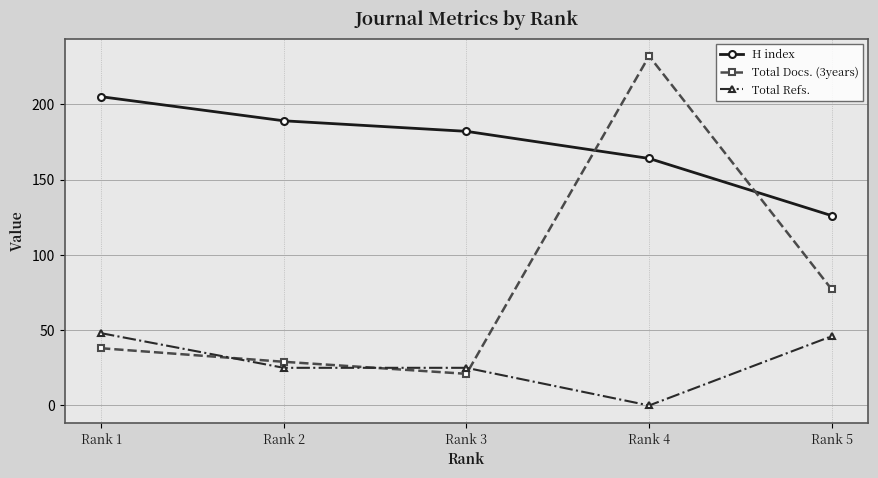

Reading right to left, transcribe all the data shown in this chart.

H index: 126	164	182	189	205
Total Docs. (3years): 77	232	21	29	38
Total Refs.: 46	0	25	25	48